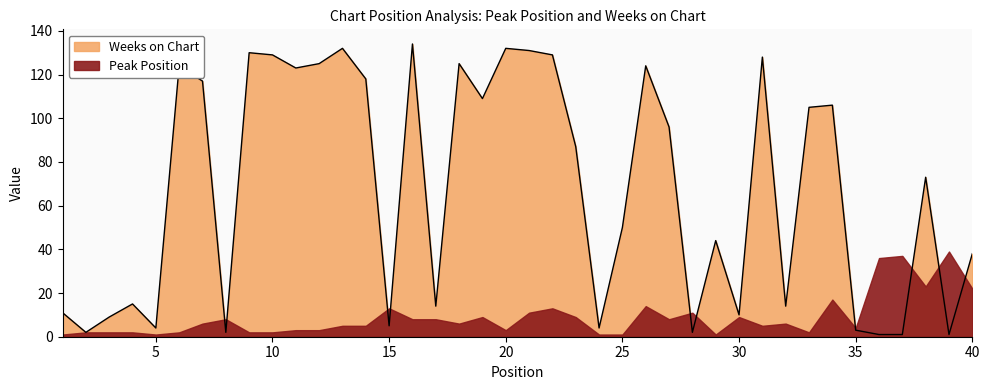

At which label does the data first exceed 87?

6